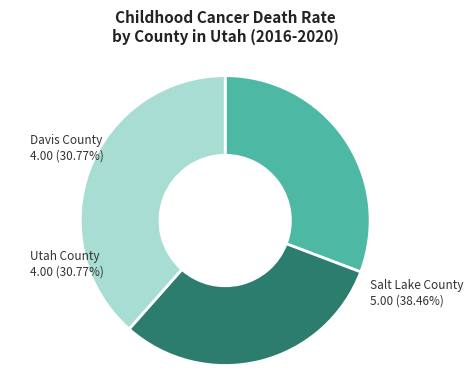

Which slice is the largest?

Salt Lake County